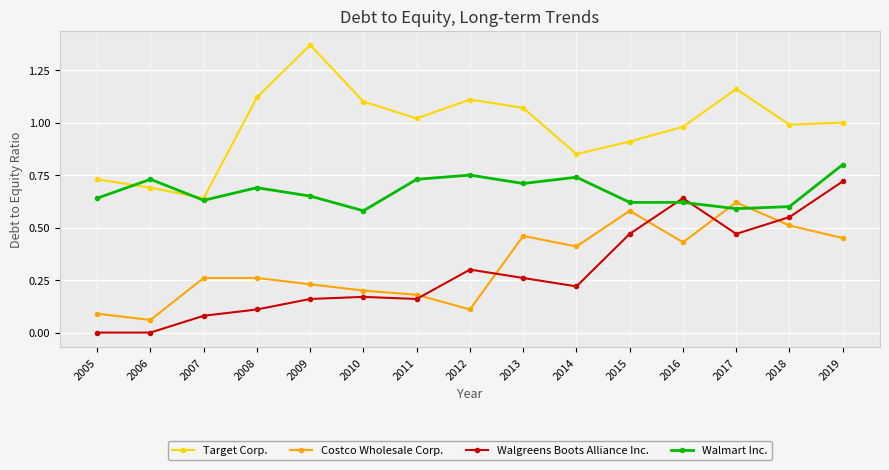

How many interior local peaks does the Target Corp. series have?

3